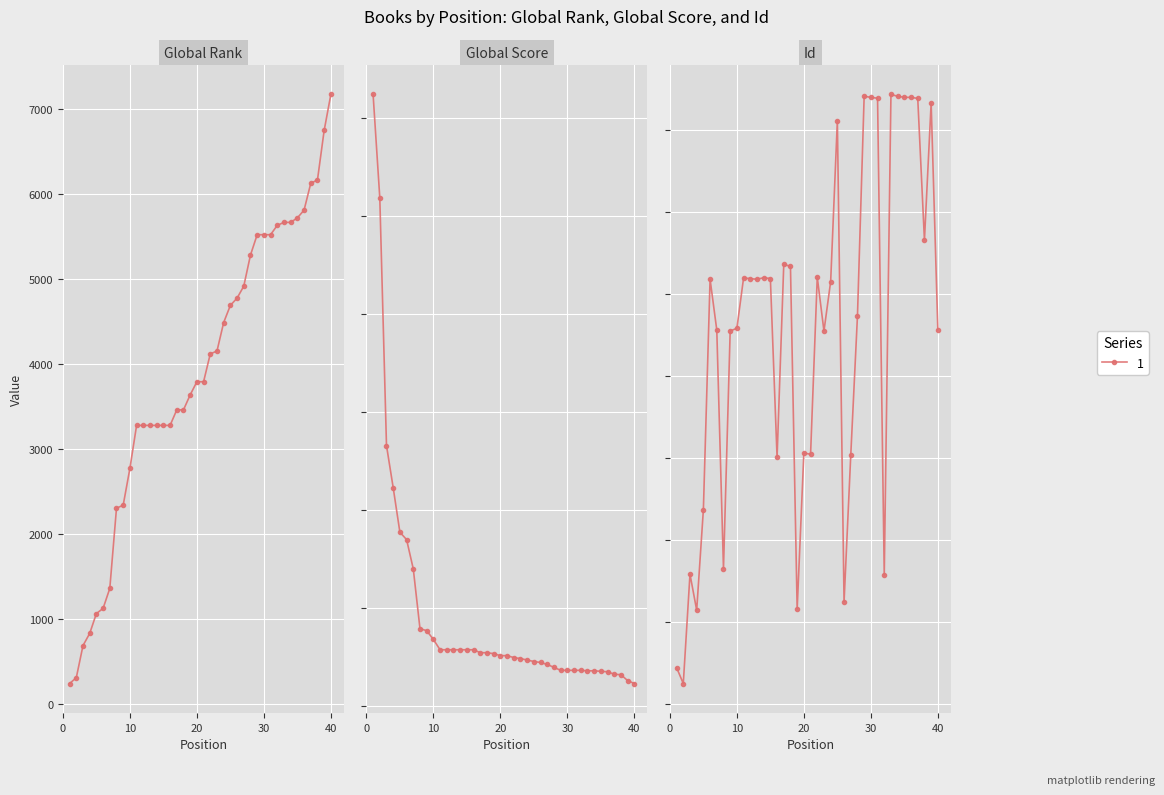

What is the highest value of the Global Rank series?

7176